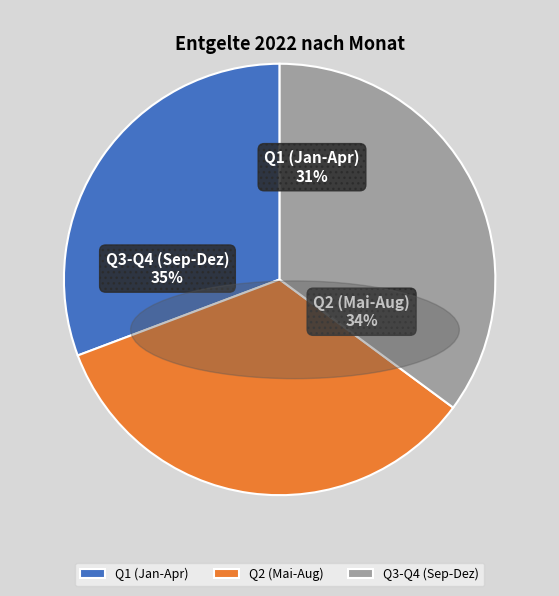

Is there any slice that represents more than half of the pie?

No